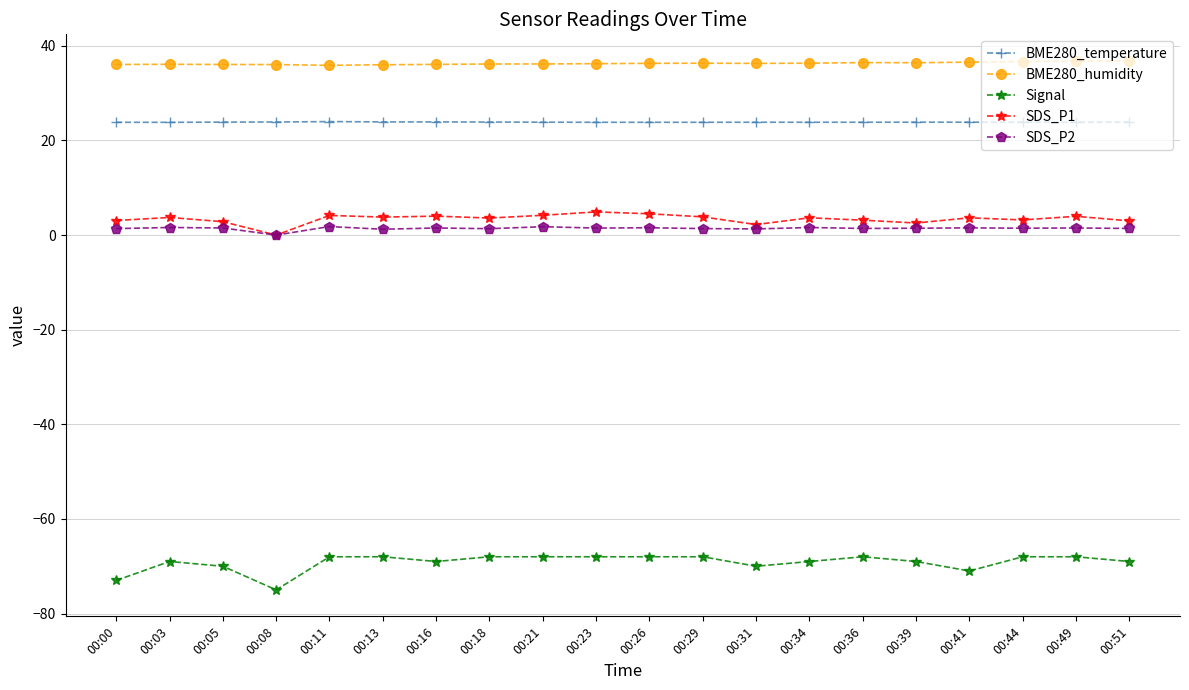

Which series has the widest spread of values?

Signal